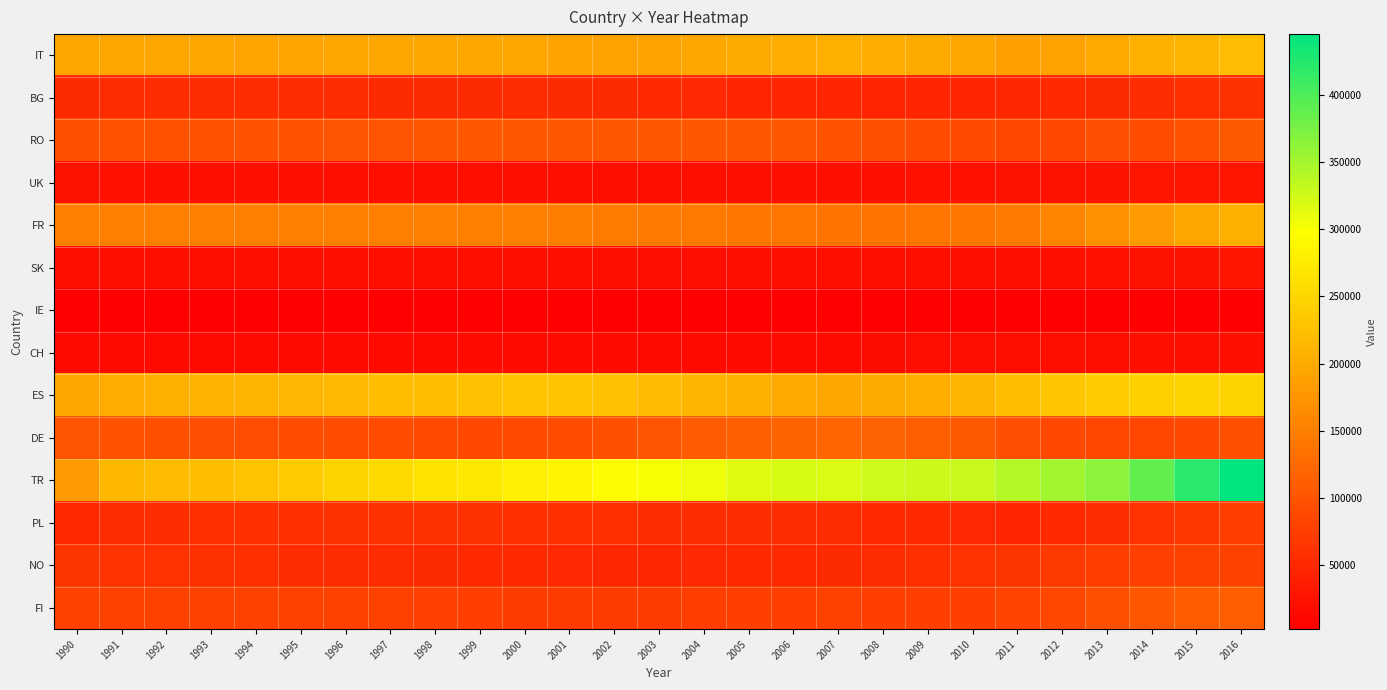

How many series are shown in this chart?

14